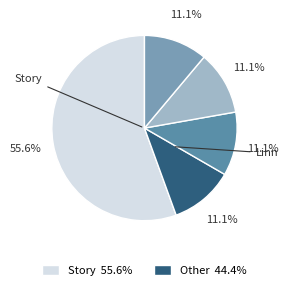

What is the largest slice in the pie chart?

Story